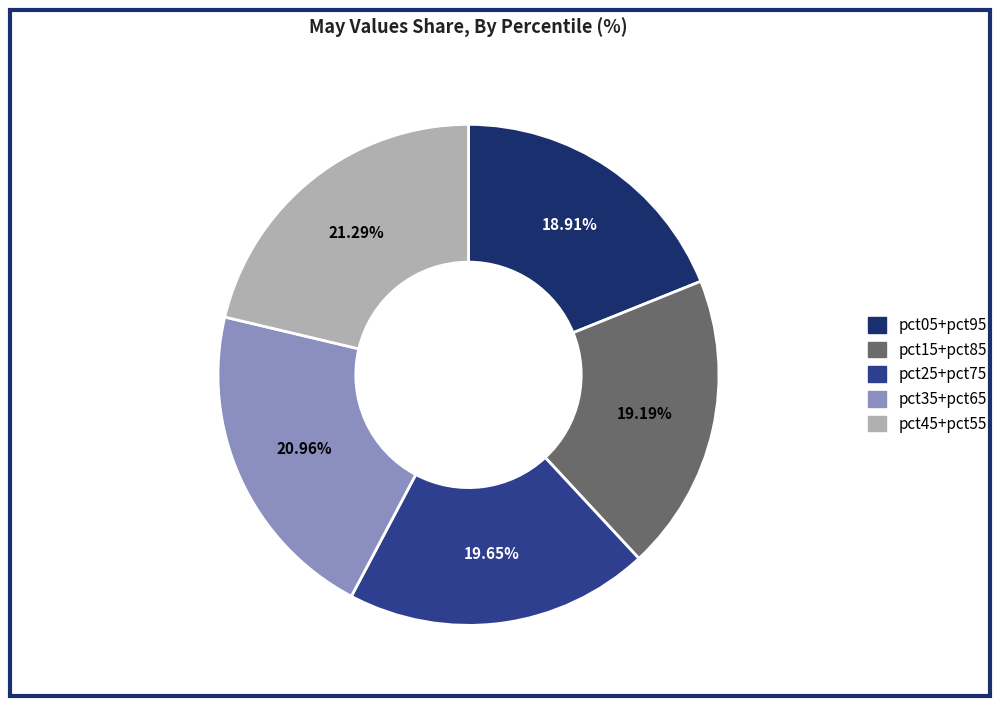

What is the ratio of the value at pct05+pct95 to the value at pct15+pct85?

1.0